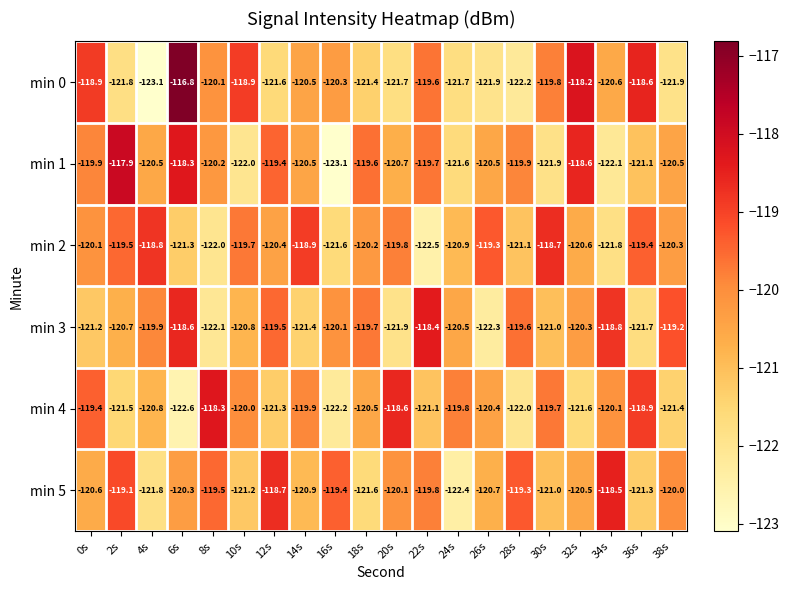

The min 4 series shows -119.7 at 30s. True or false?

True